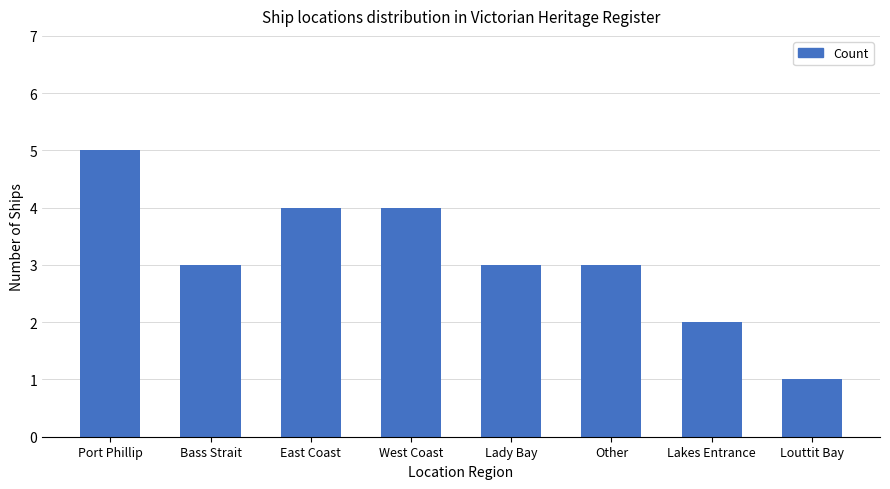

True or false: the data shows 2 at Lakes Entrance.

True